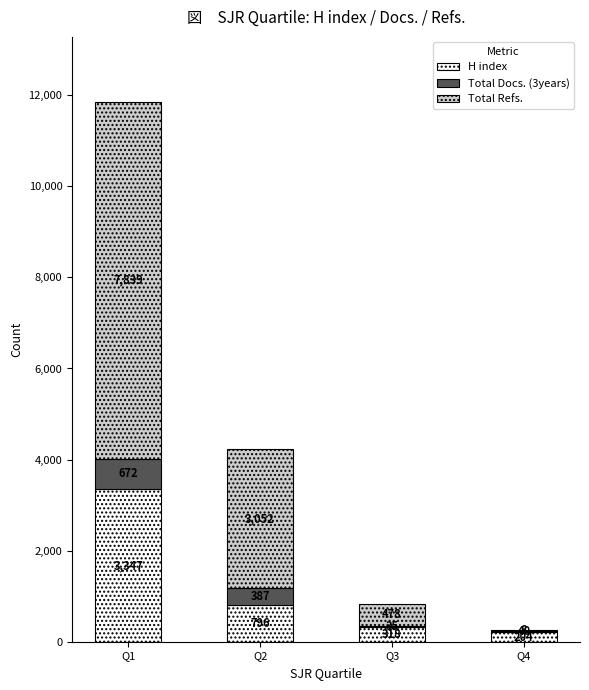

Is it true that H index equals 318 at Q3?

True